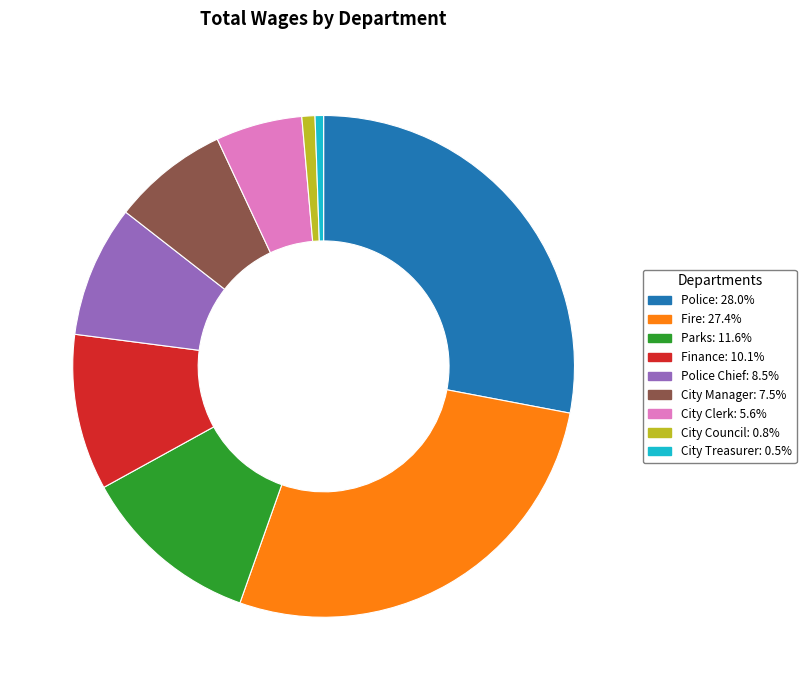

Count the number of slices in the pie.

9